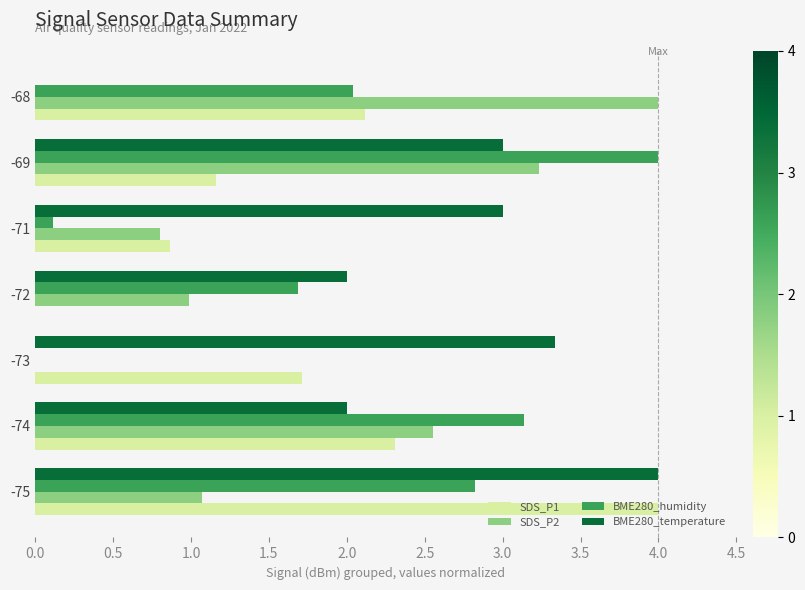

What is the sum of all SDS_P1 values?

12.2